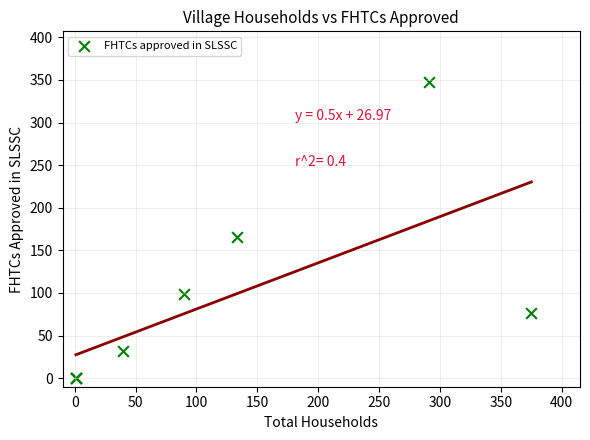

What Y value in the scatter plot is closest to 173?

166